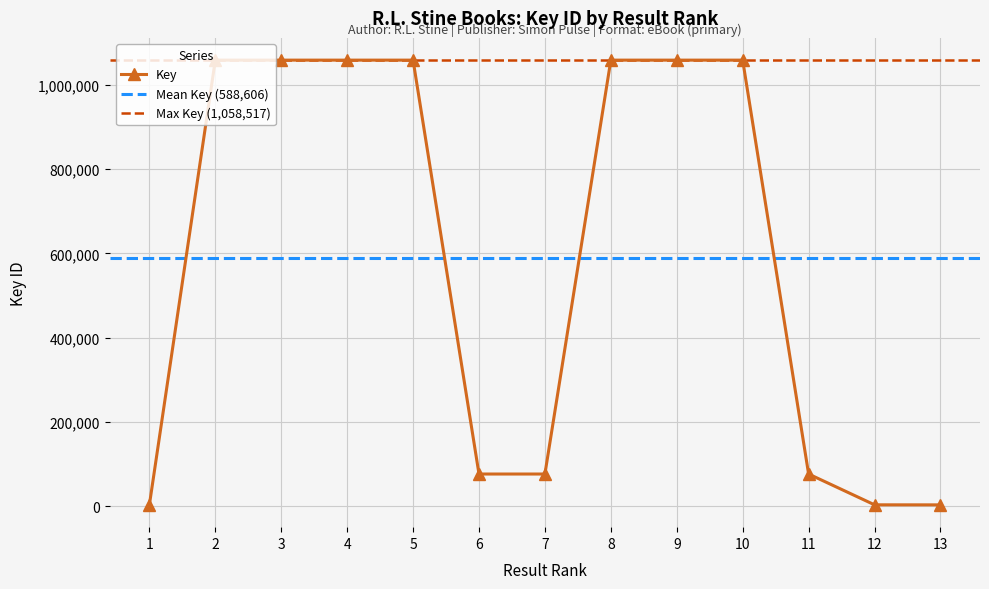

List the labels in order of value, smallest first.

1, 13, 12, 11, 6, 7, 9, 8, 10, 4, 5, 2, 3